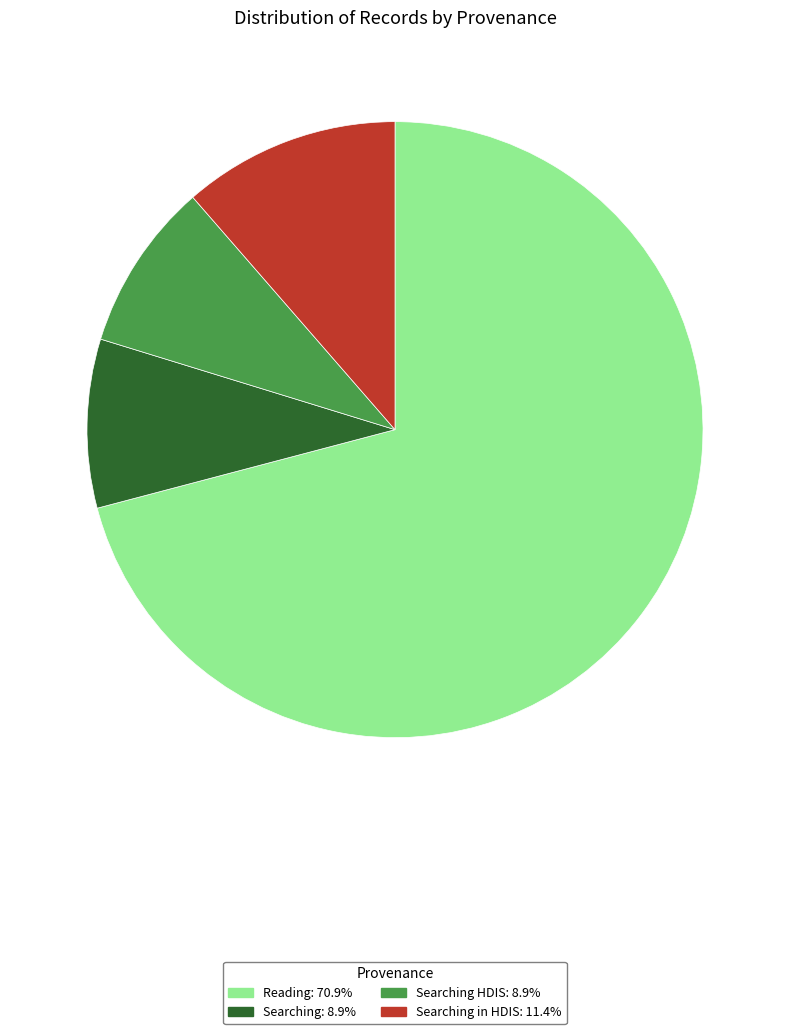

Is there any slice that represents more than half of the pie?

Yes